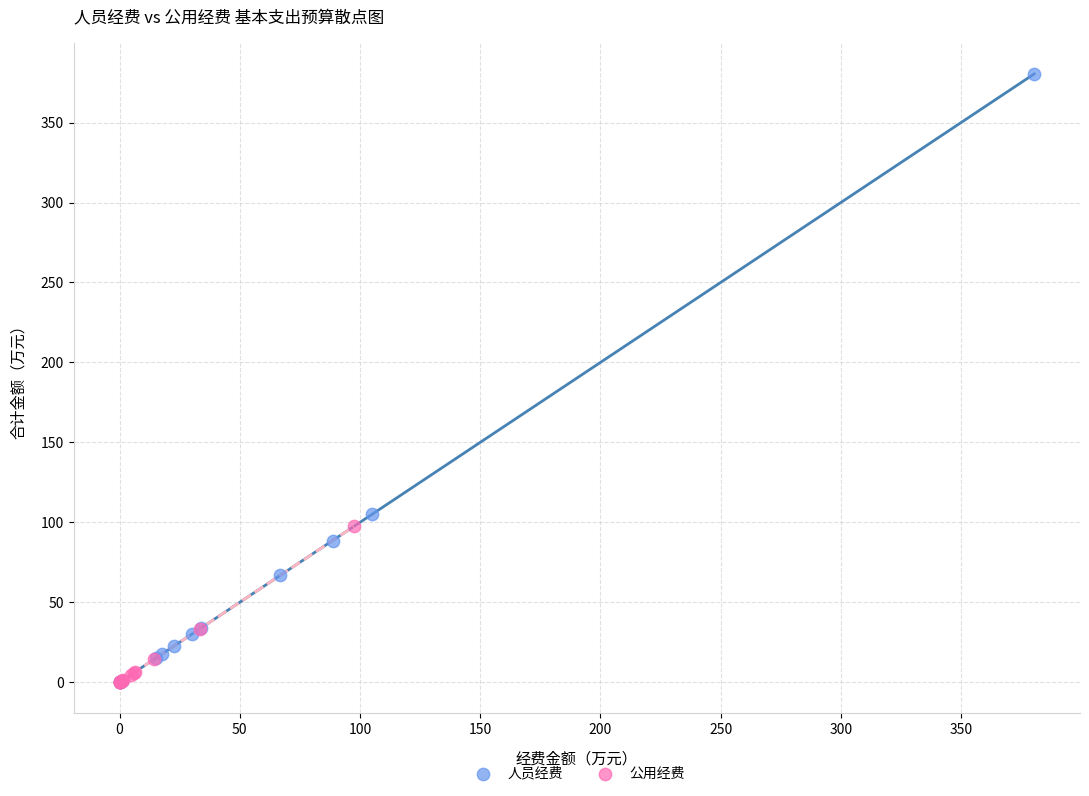

Which series has the largest Y range (max minus min)?

人员经费